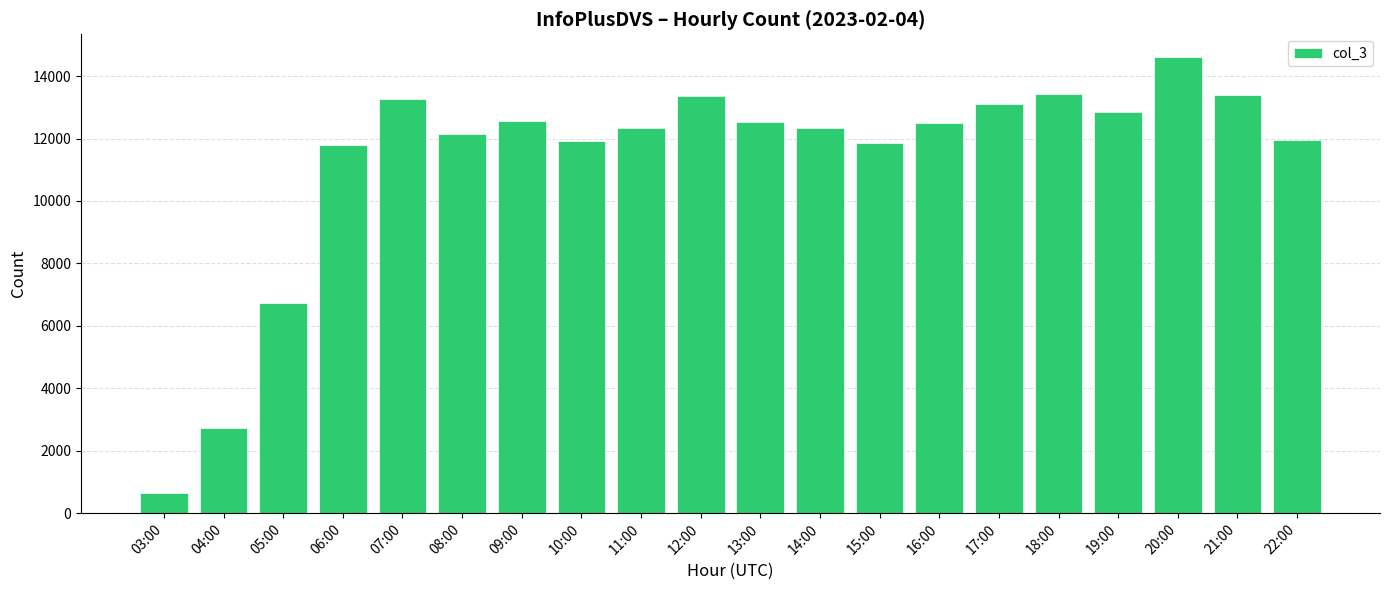

Where is the data nearest to the value 7622?

05:00